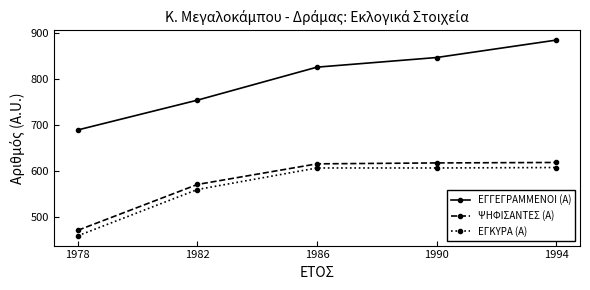

Which category has the lowest value across all series?

1978